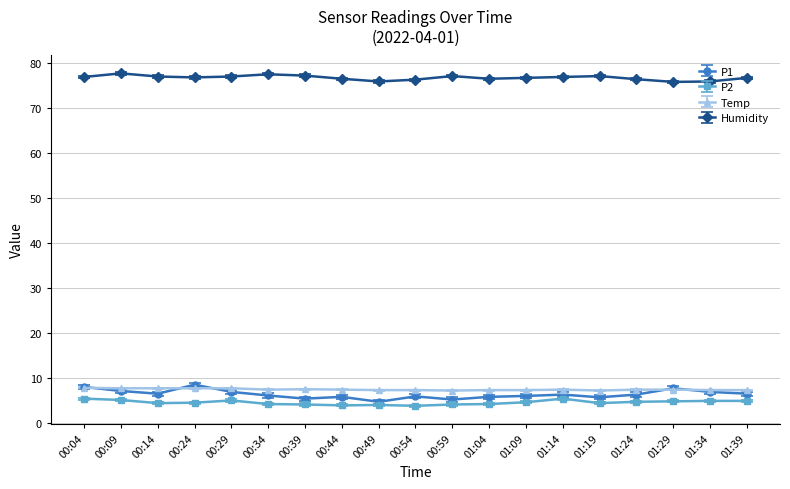

The value of Temp at 00:14 is 13.4. True or false?

False